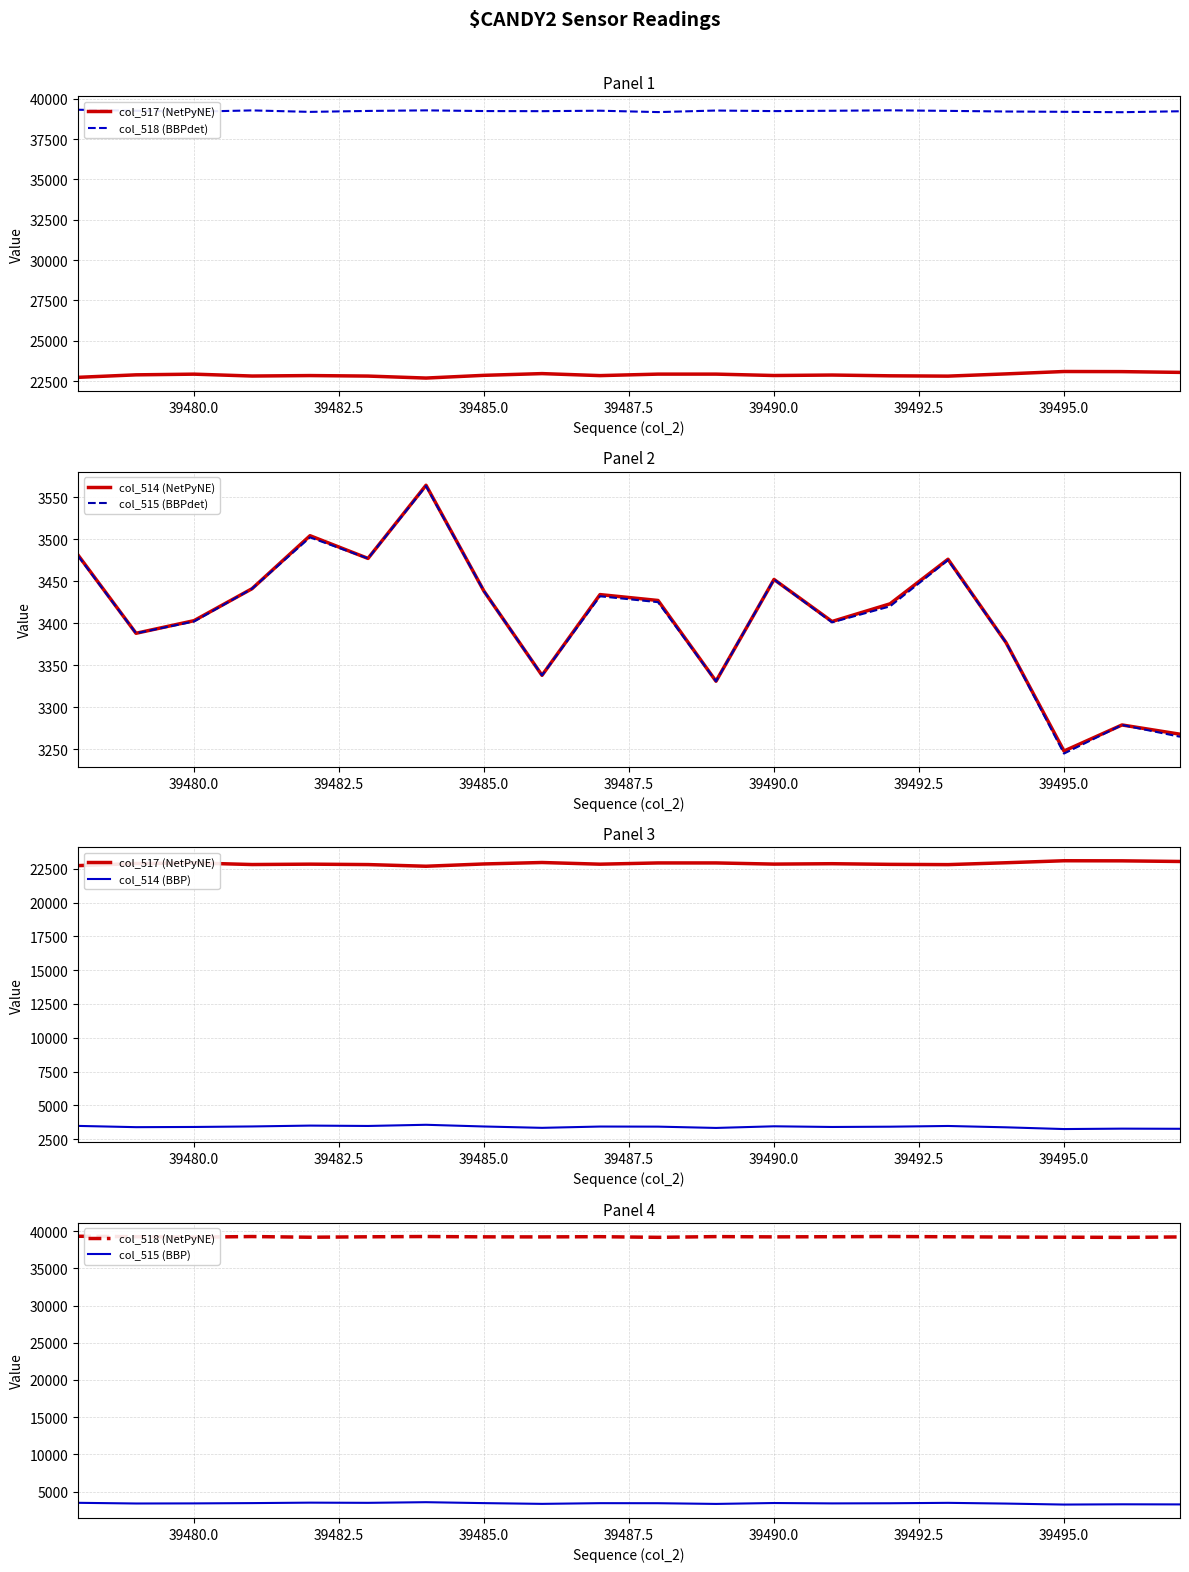

Which category has the highest value across all series?

39478